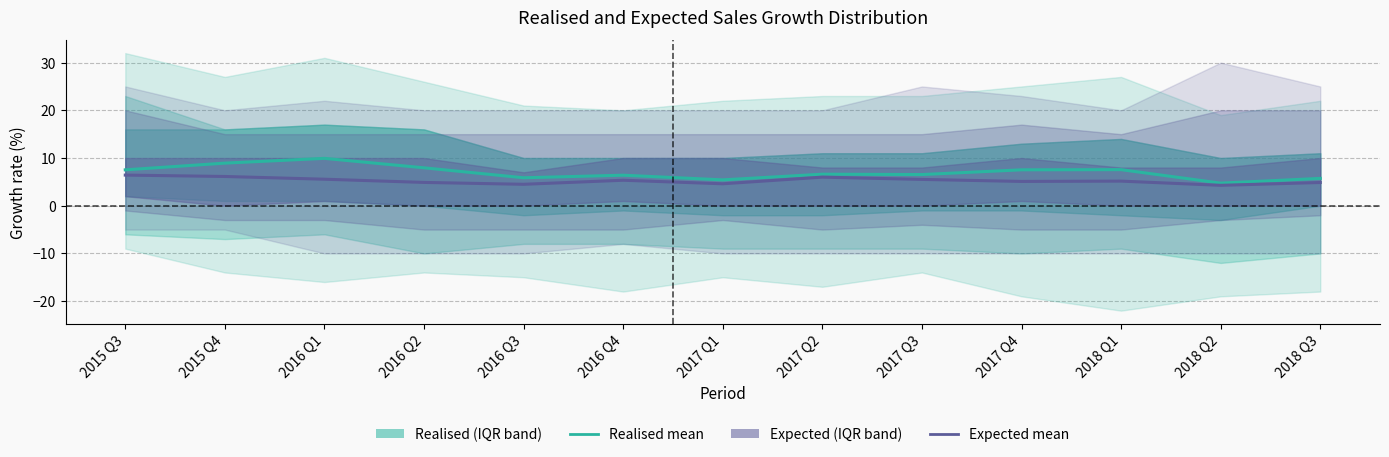

Reading left to right, list all the values displayed in this chart.

Realised mean growth: 7.5	8.9	9.9	7.9	5.9	6.4	5.4	6.6	6.5	7.5	7.6	4.7	5.7
Expected mean growth: 6.4	6.1	5.6	4.9	4.5	5.3	4.6	6.0	5.5	5.1	5.2	4.3	4.9